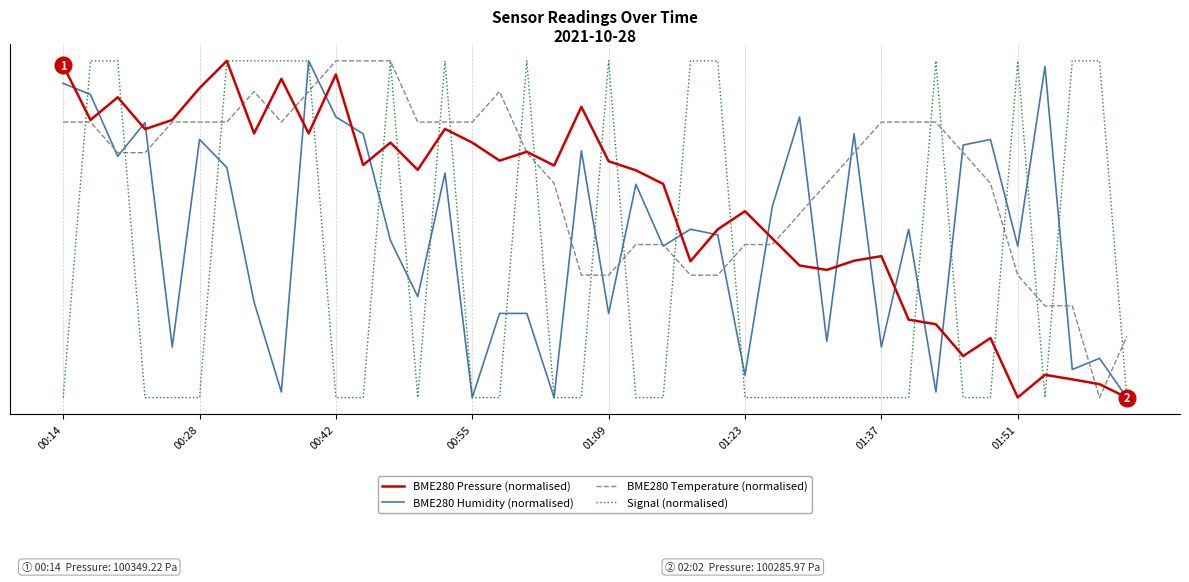

Does the chart display data point markers on the line(s)?

No